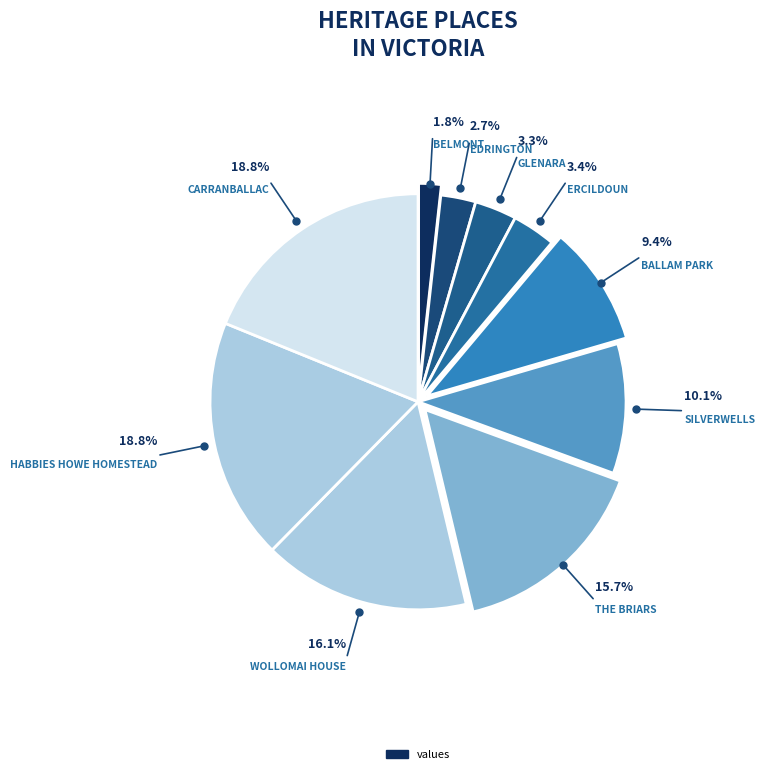

Rank the categories by value from highest to lowest.

CARRANBALLAC, HABBIES HOWE HOMESTEAD, WOLLOMAI HOUSE, THE BRIARS, SILVERWELLS, BALLAM PARK, ERCILDOUN, GLENARA, EDRINGTON, BELMONT